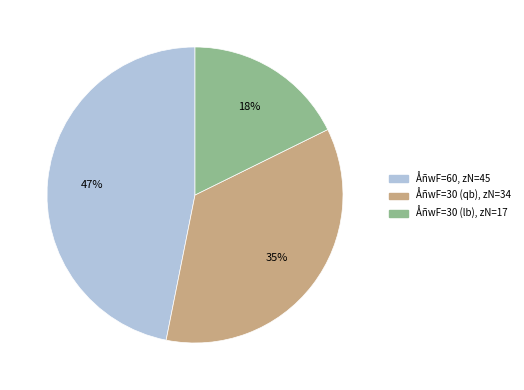

Count the number of slices in the pie.

3